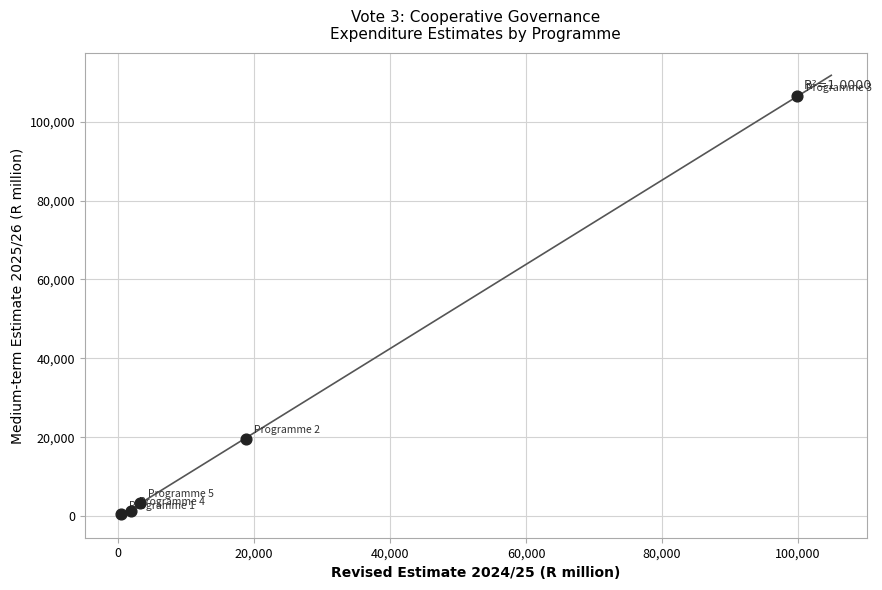

What Y value in the scatter plot is closest to 53434?

19608.1